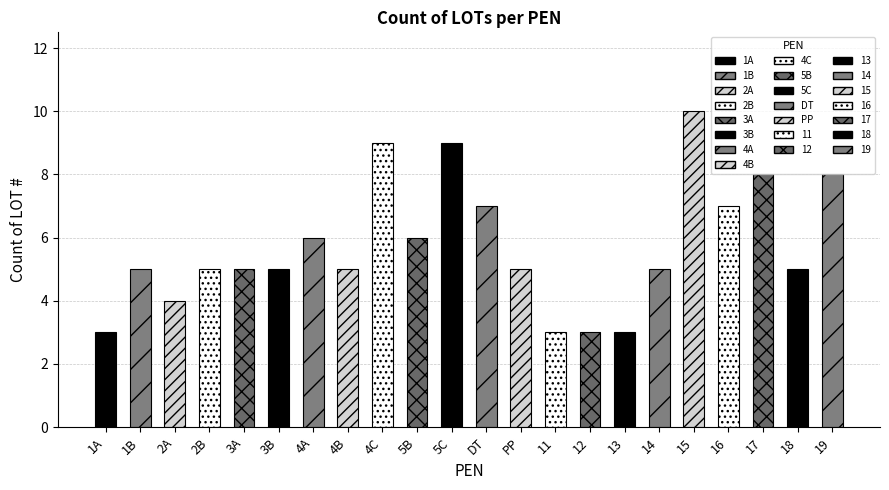

What position from the left is 5B?

10